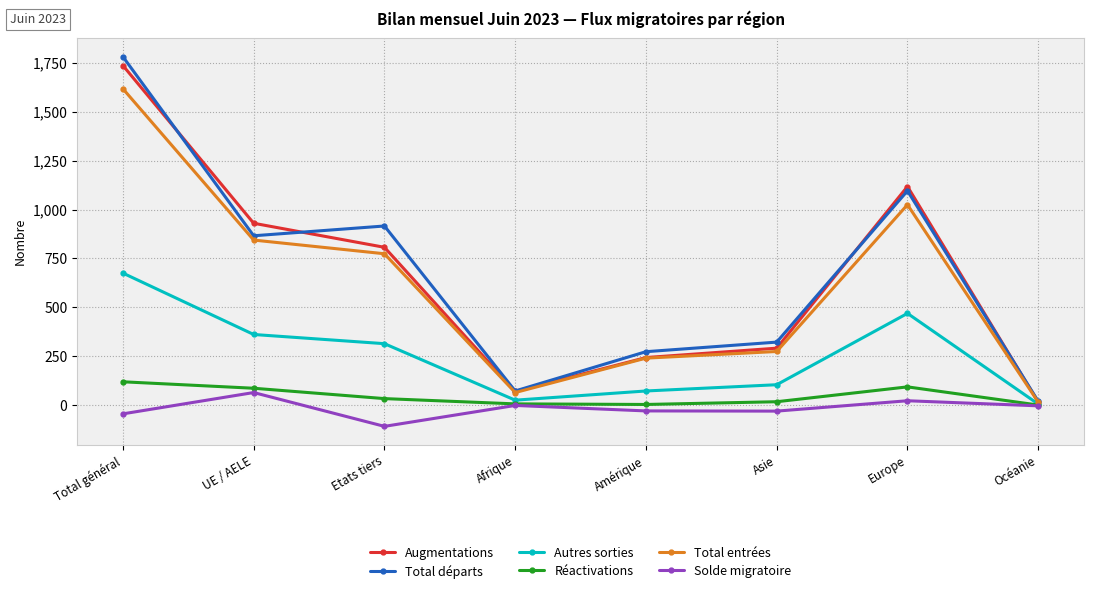

What is the smallest value displayed?

-109